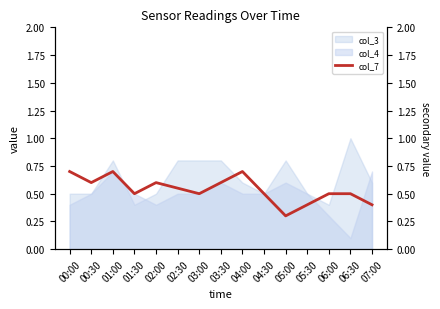

True or false: the data shows 1.1 at 01:00.

False